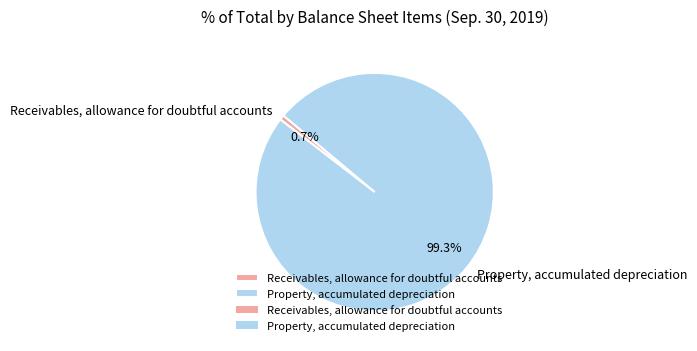

To the nearest percent, what is the difference between the largest and smallest slice percentages?

99%